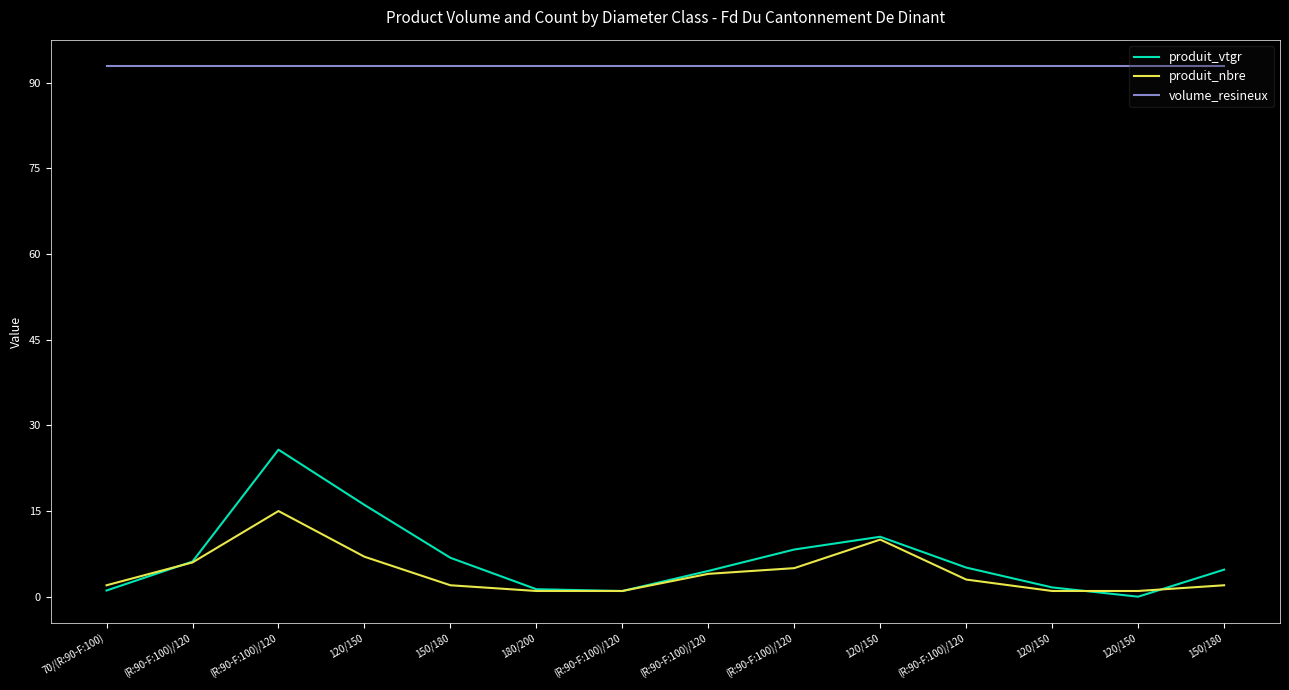

At which label does produit_nbre first exceed 3?

(R:90-F:100)/120